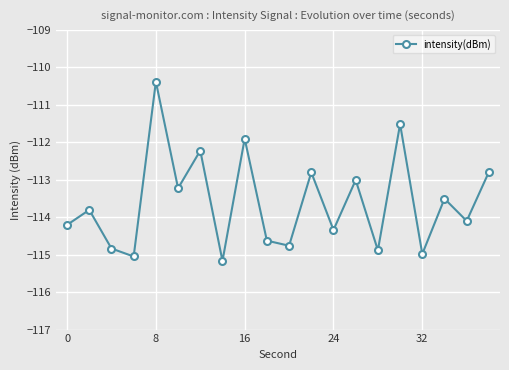

What is the value of the 1st point from the left?

-114.2